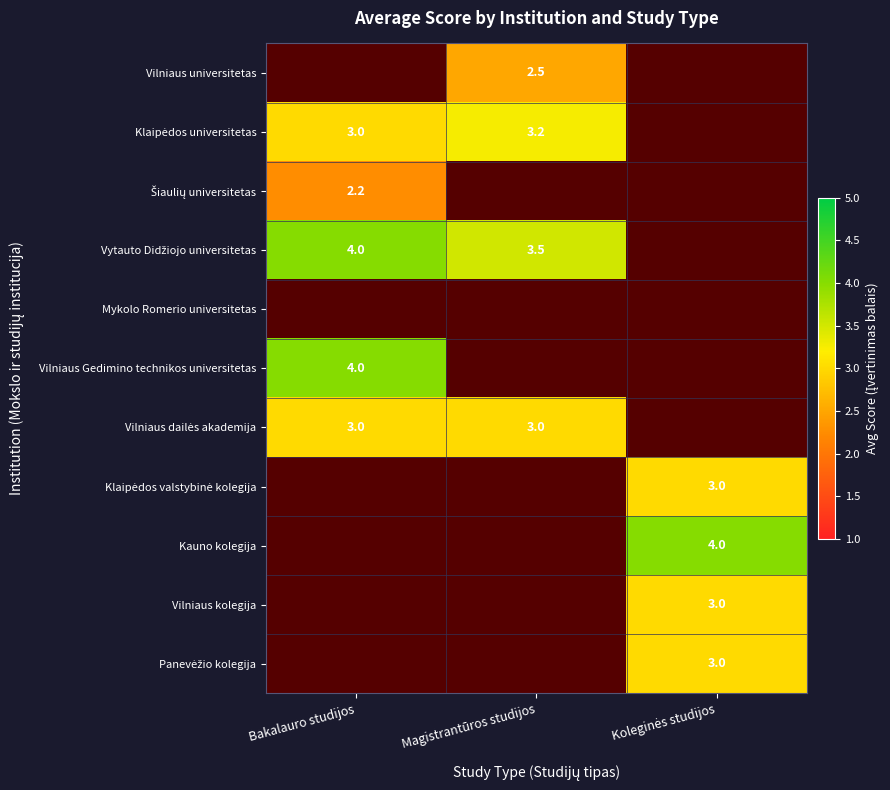

The value of Vilniaus universitetas at Magistrantūros studijos is 2.5. True or false?

True